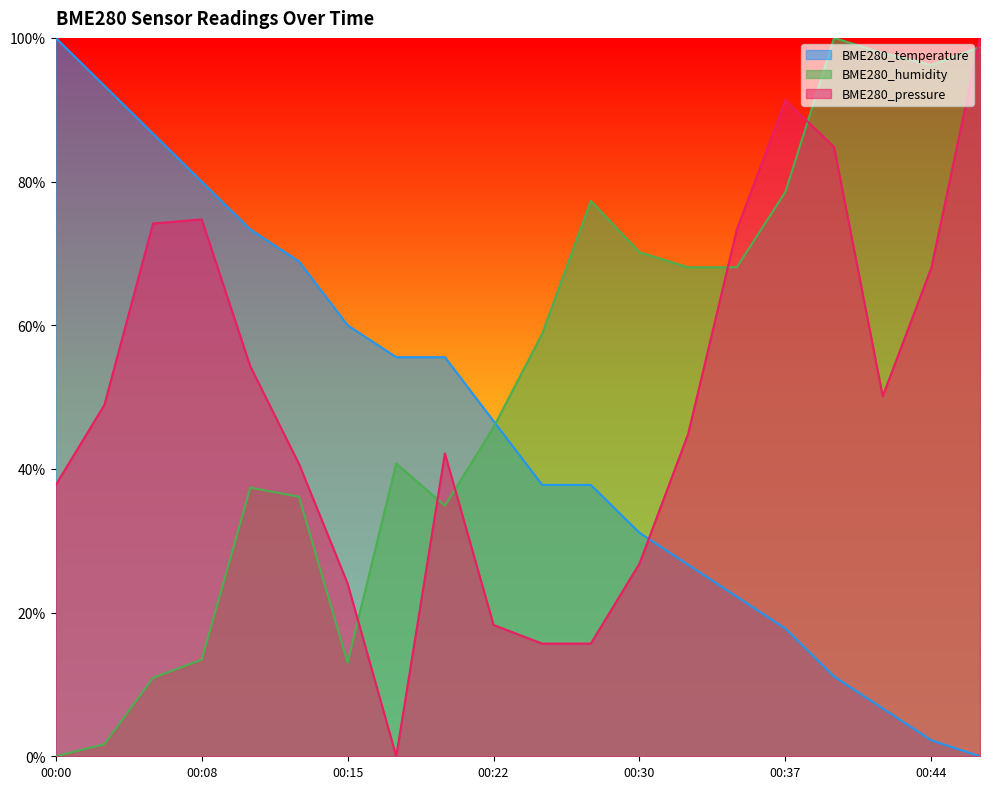

Rank the series by their maximum value, from highest to lowest.

BME280_temperature, BME280_humidity, BME280_pressure